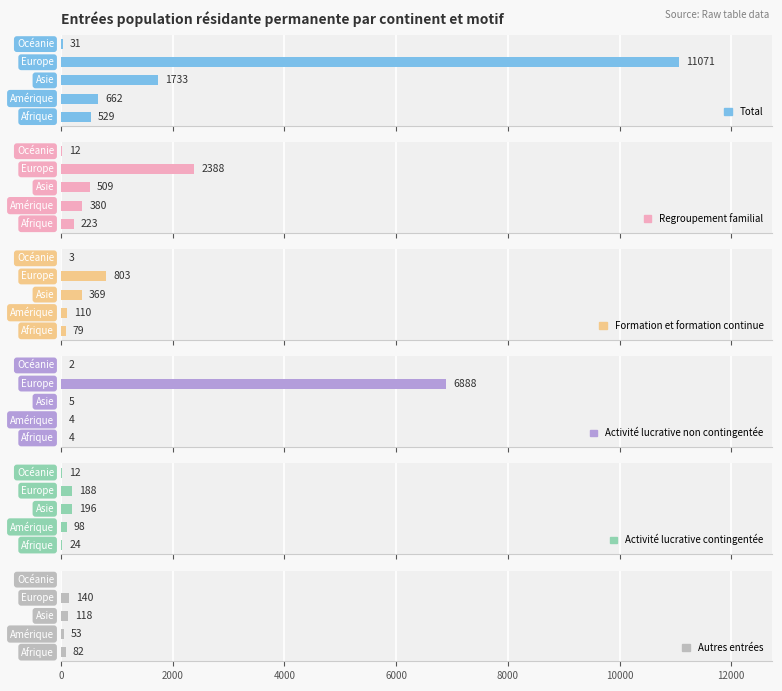

Reading right to left, list all the values displayed in this chart.

Total: 31	11071	1733	662	529
Regroupement familial: 12	2388	509	380	223
Formation et formation continue: 3	803	369	110	79
Activité lucrative non contingentée: 2	6888	5	4	4
Activité lucrative contingentée: 12	188	196	98	24
Autres entrées: 0	140	118	53	82